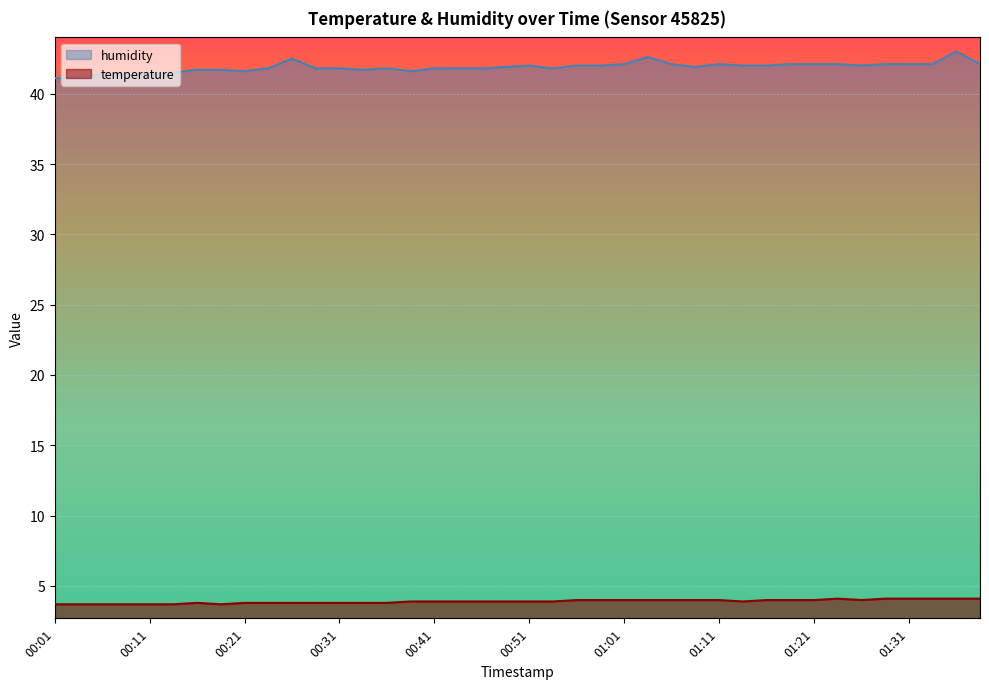

What are all the series names shown in the legend?

humidity, temperature